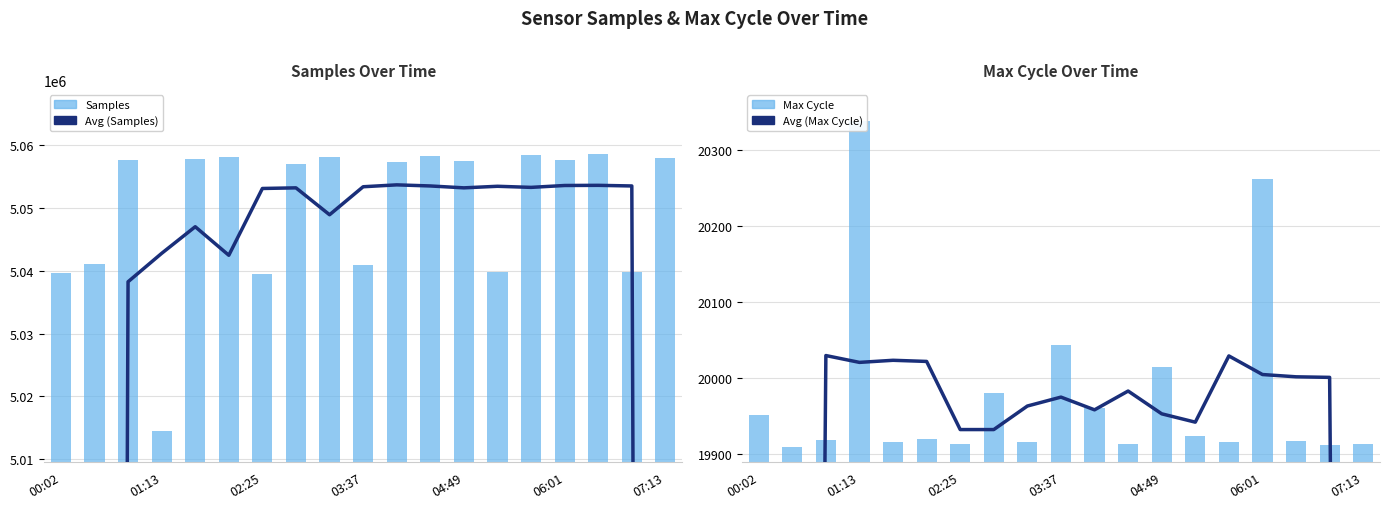

What is the difference between the Avg (Max Cycle) values at 01:13 and 00:02?

4979.8